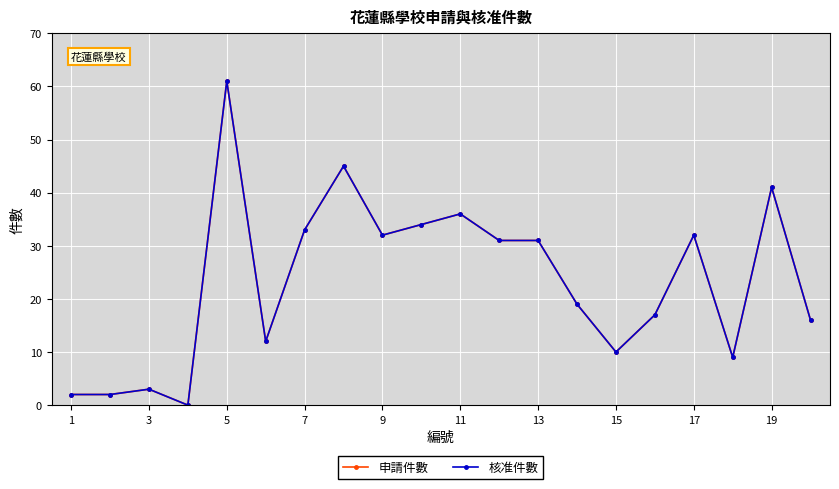

Does the chart have visible grid lines?

Yes